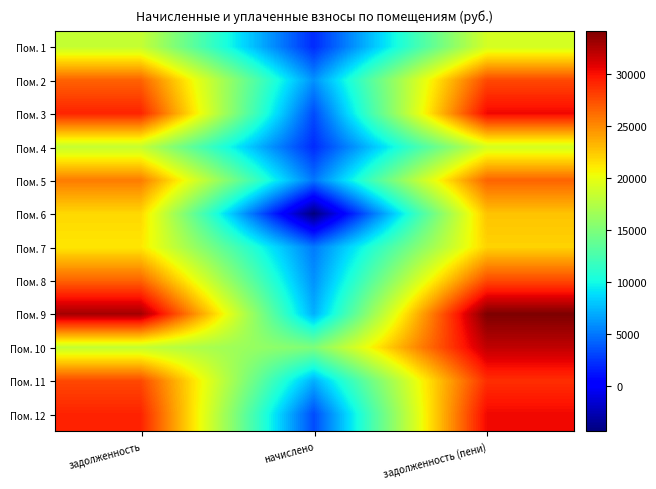

Between задолженность and начислено, which is larger?

задолженность